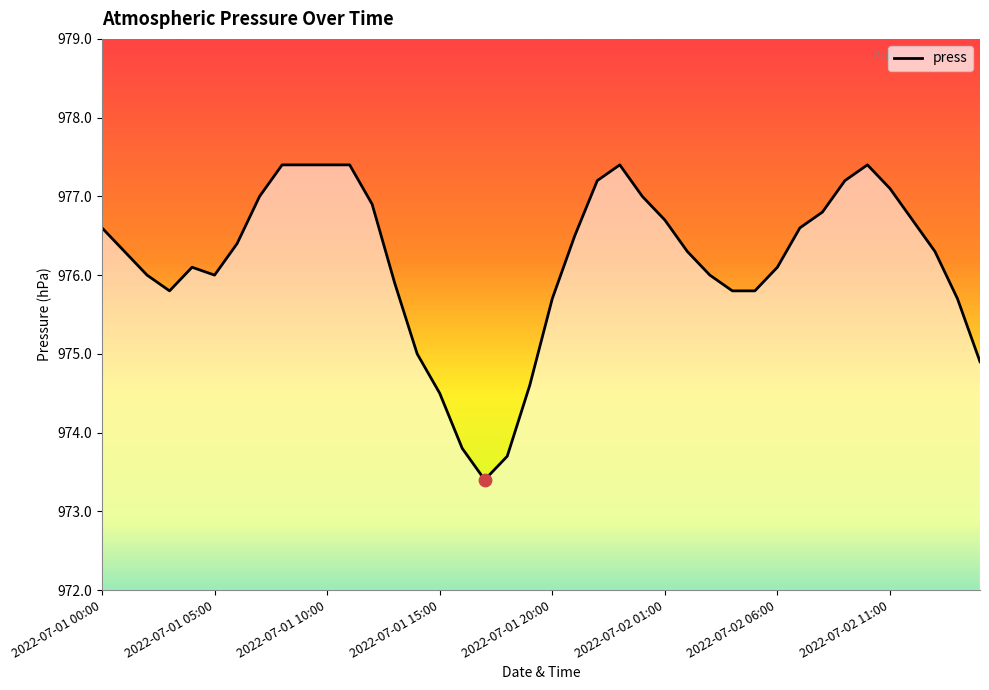

What is the minimum value shown in the chart?

973.4